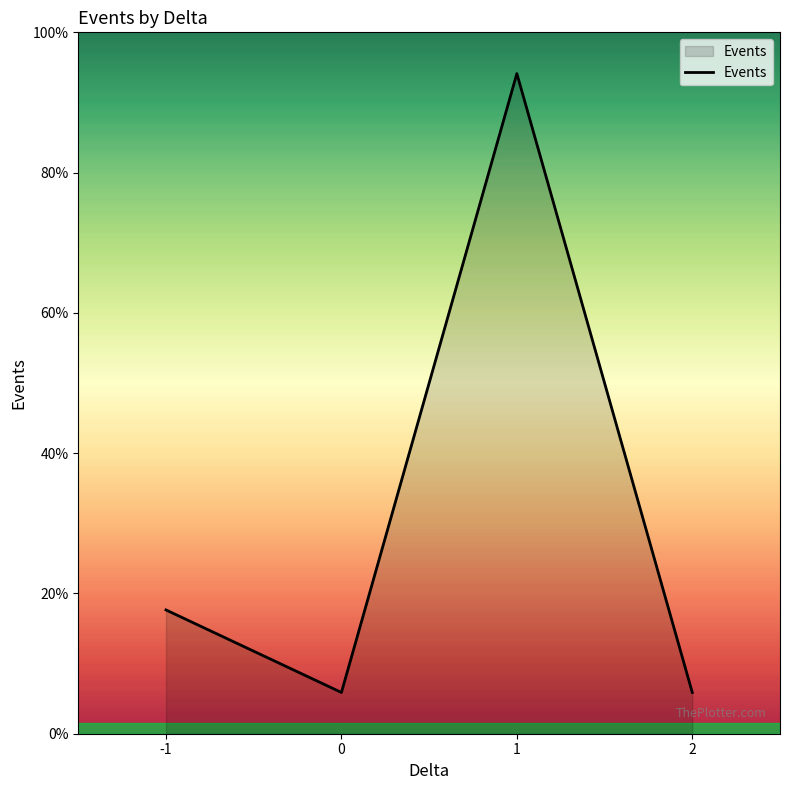

Is this an area chart (filled region under the line)?

Yes